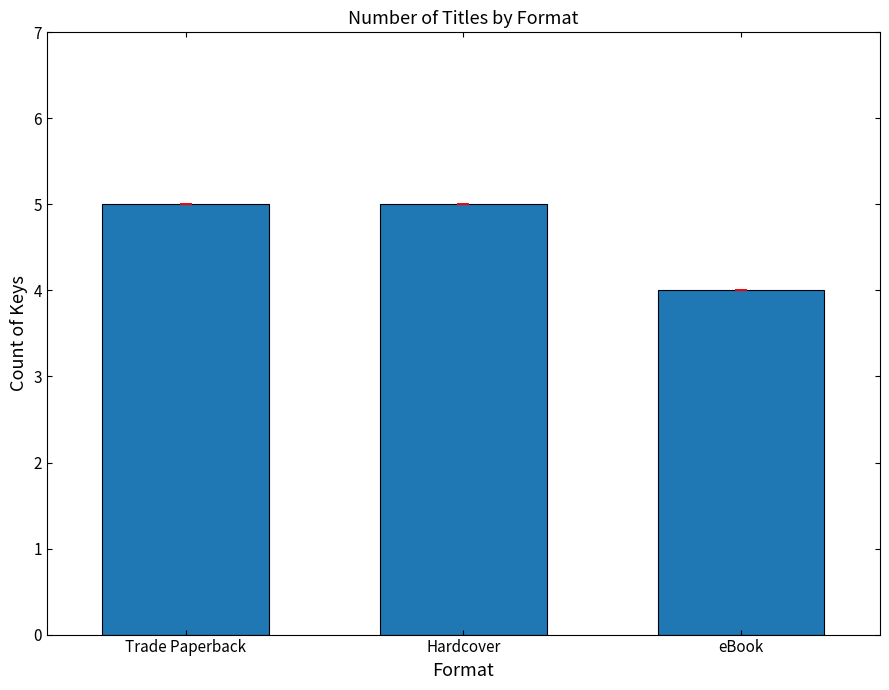

Reading left to right, transcribe all the data shown in this chart.

Trade Paperback=5	Hardcover=5	eBook=4